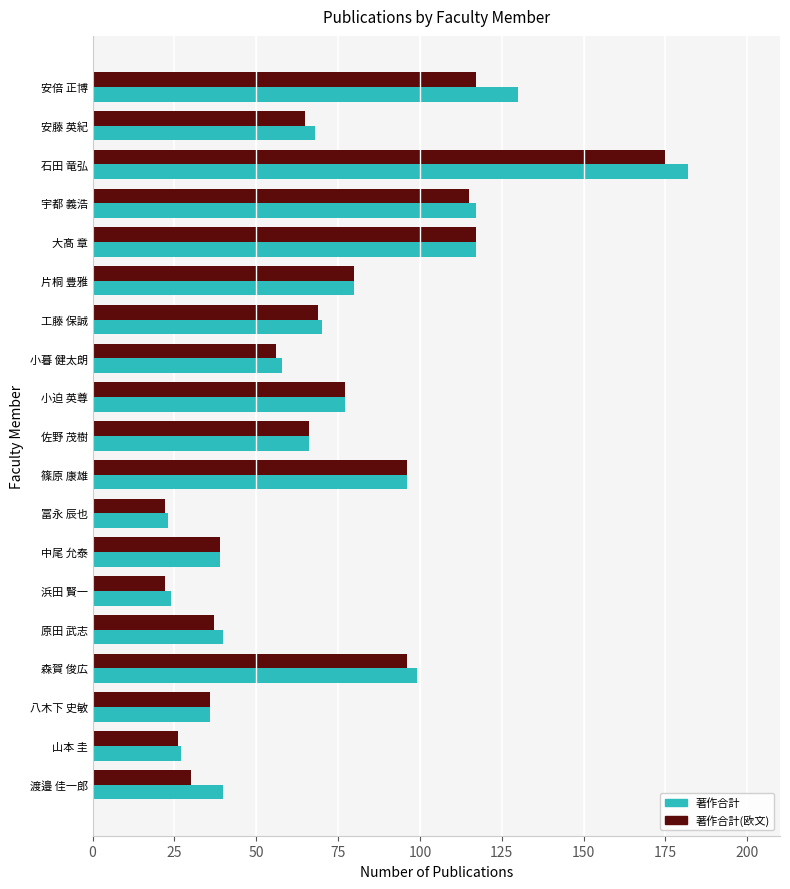

The 著作合計(欧文) series shows 22 at 冨永 辰也. True or false?

True